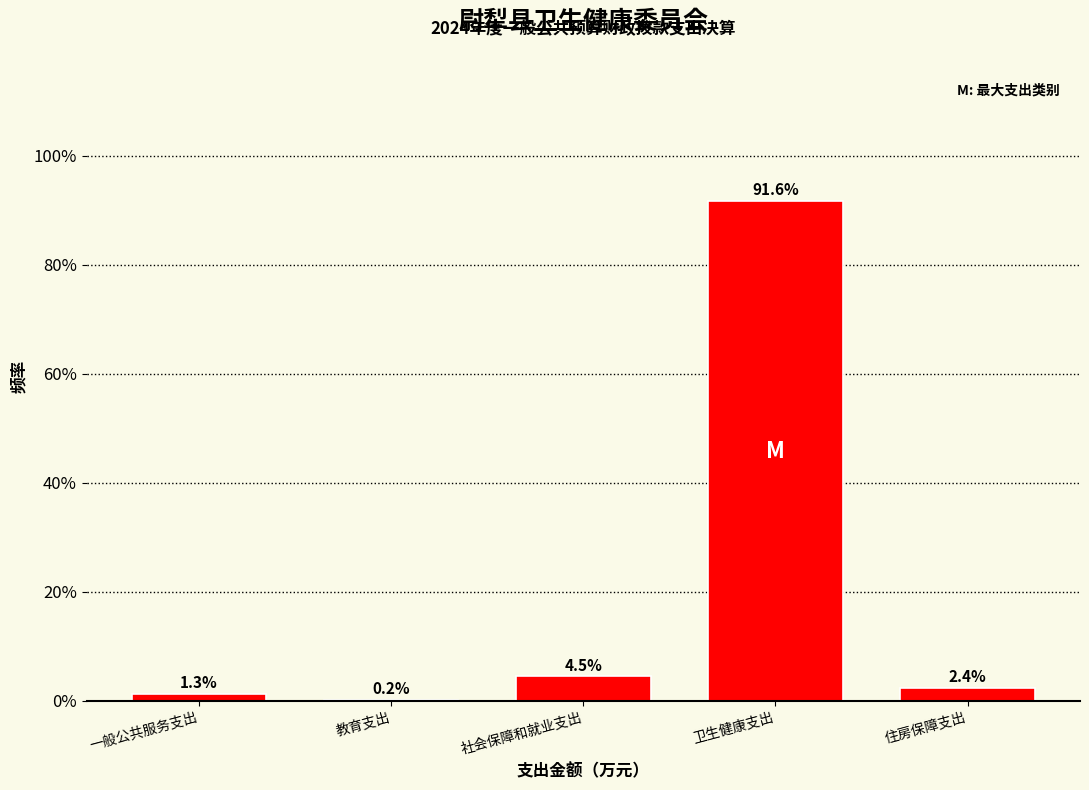

Reading right to left, what are all the values shown in this chart?

住房保障支出=2.4	卫生健康支出=91.6	社会保障和就业支出=4.5	教育支出=0.2	一般公共服务支出=1.3